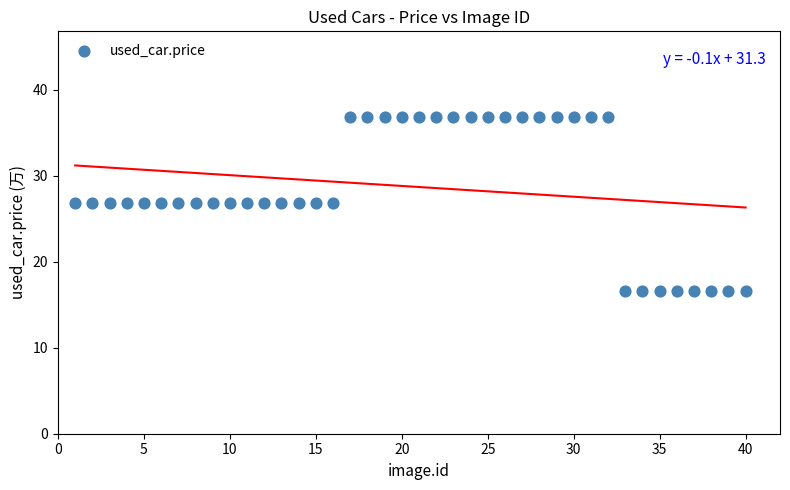

What is the range of X values (max minus min)?

39.0